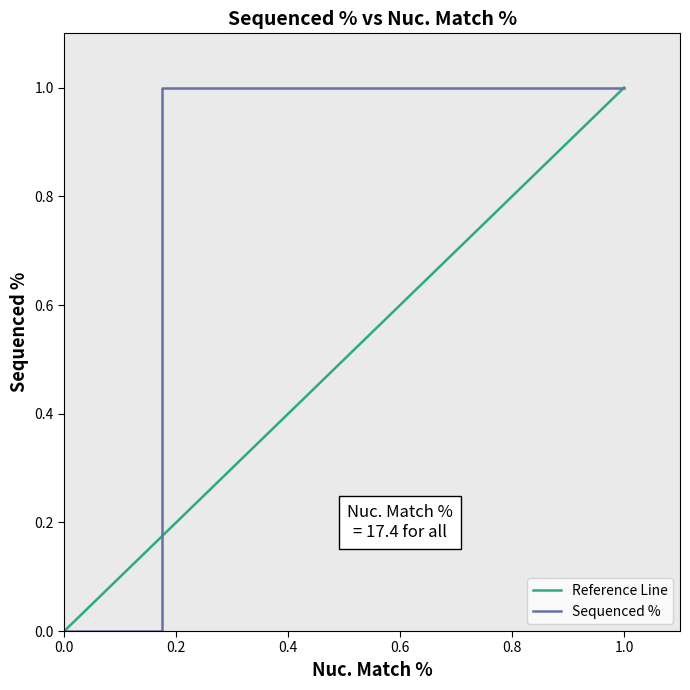

The Reference Line series shows 0.0 at TRCN0000489052. True or false?

True